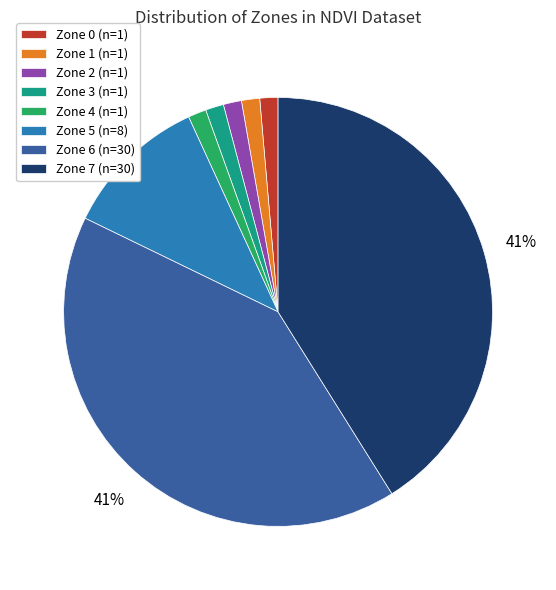

The Zone 3 (n=1) slice represents 11% of the pie. True or false?

False